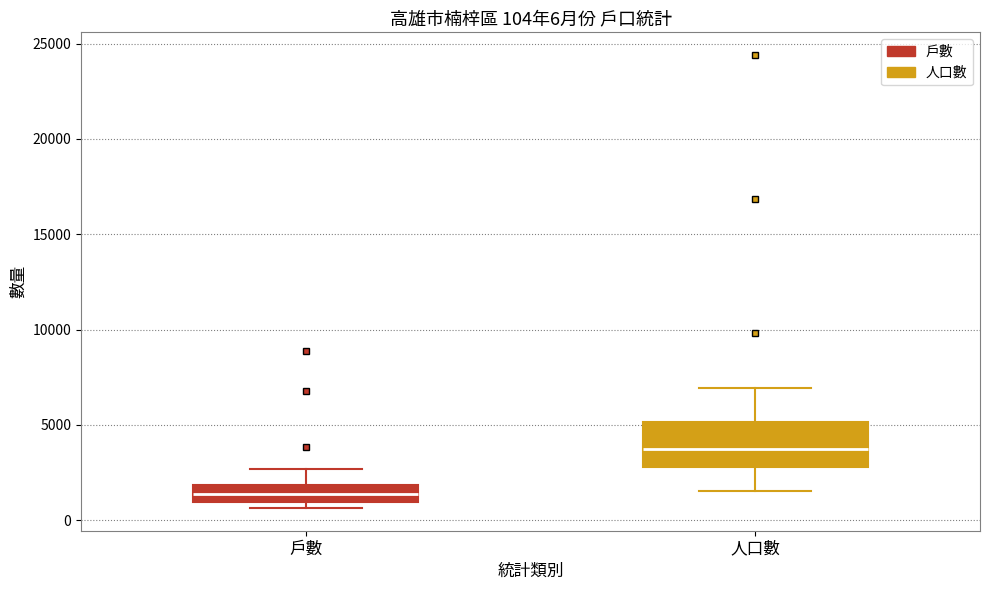

Which box's median line is the highest?

人口數